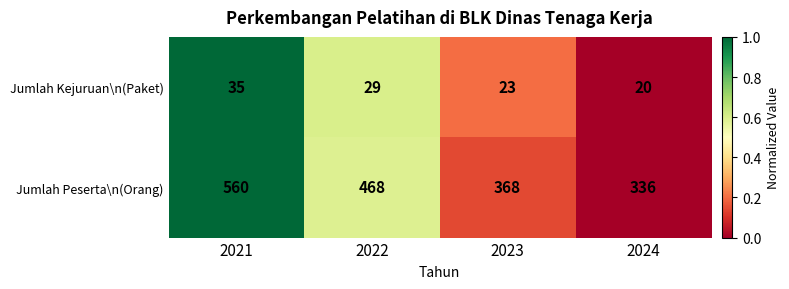

At which label does Jumlah Peserta\n(Orang) first exceed 468?

2021